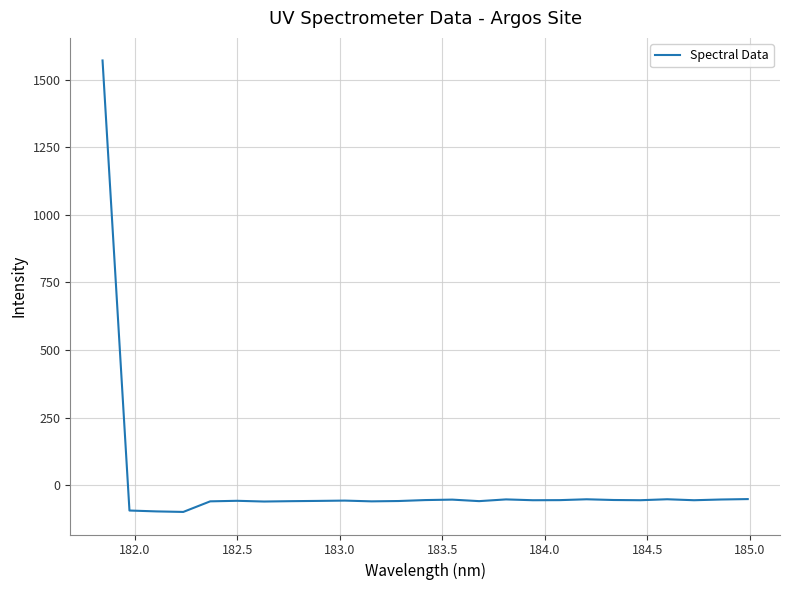

What is the maximum value shown in the chart?

1571.9